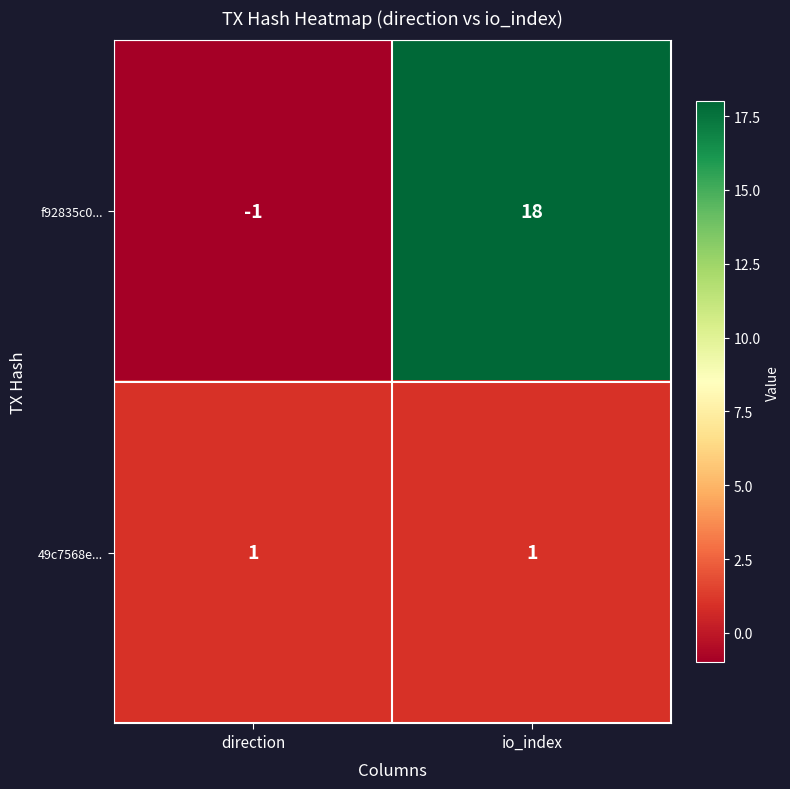

Reading left to right, extract all data points from this chart.

f92835c0...: -1	18
49c7568e...: 1	1